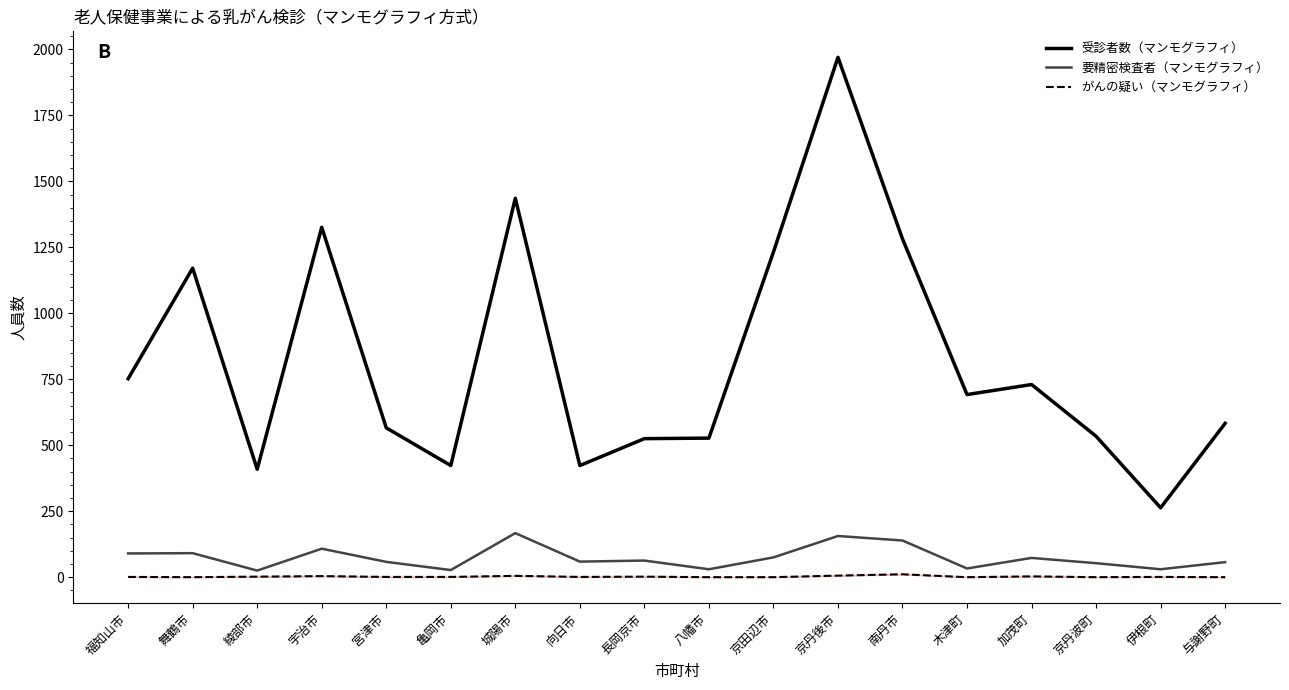

Which series has the largest range (max minus min)?

受診者数（マンモグラフィ）